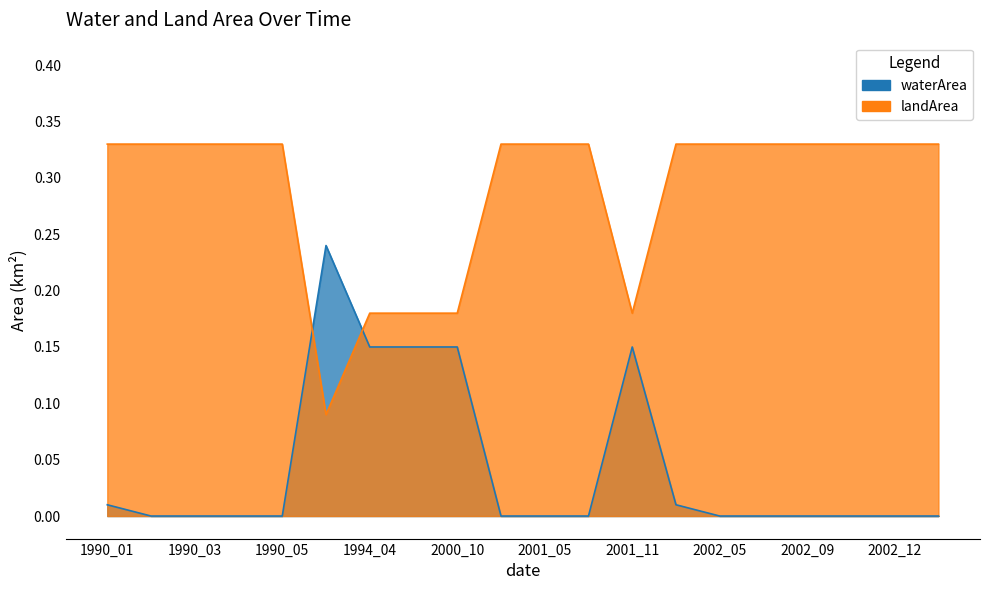

What are all the series names shown in the legend?

waterArea, landArea